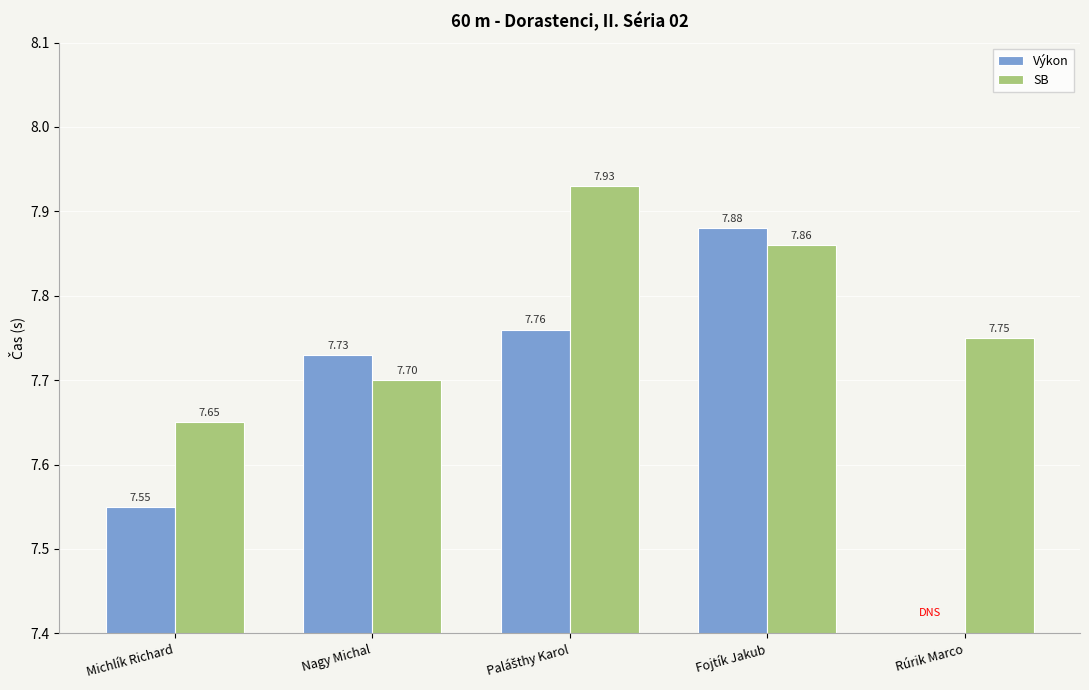

Which category has the lowest value in the SB series?

Michlík Richard